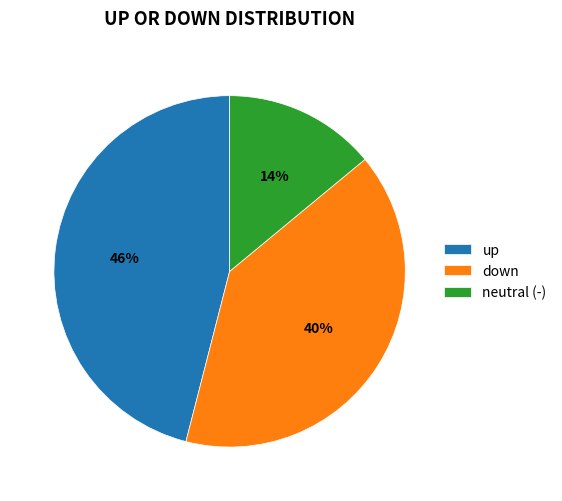

What percentage is the down slice, to the nearest percent?

40%